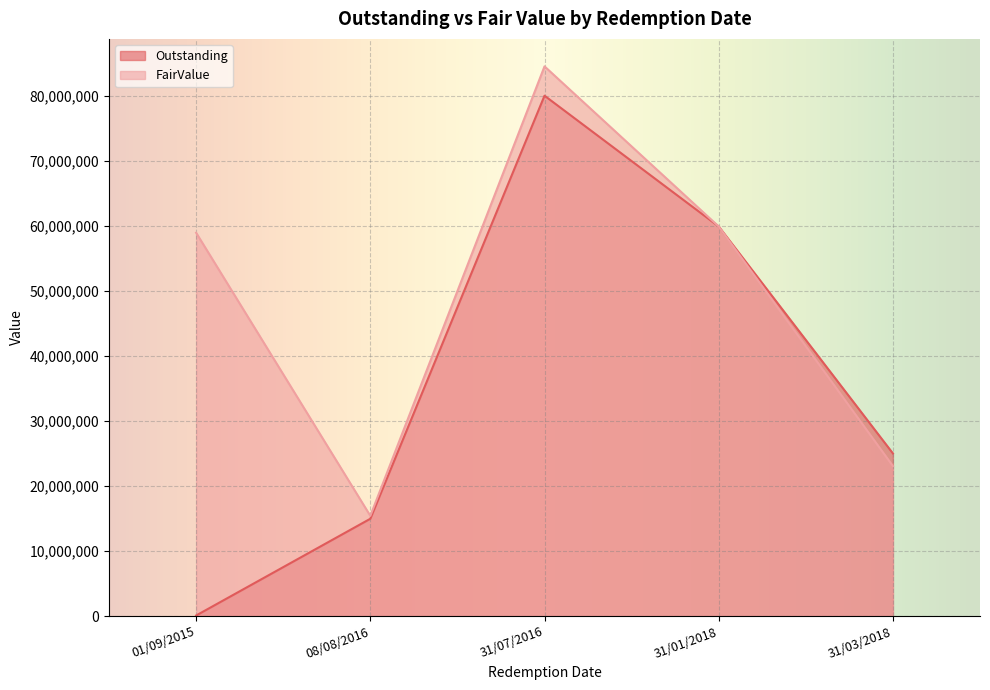

At which label does Outstanding first exceed 25000000?

31/07/2016